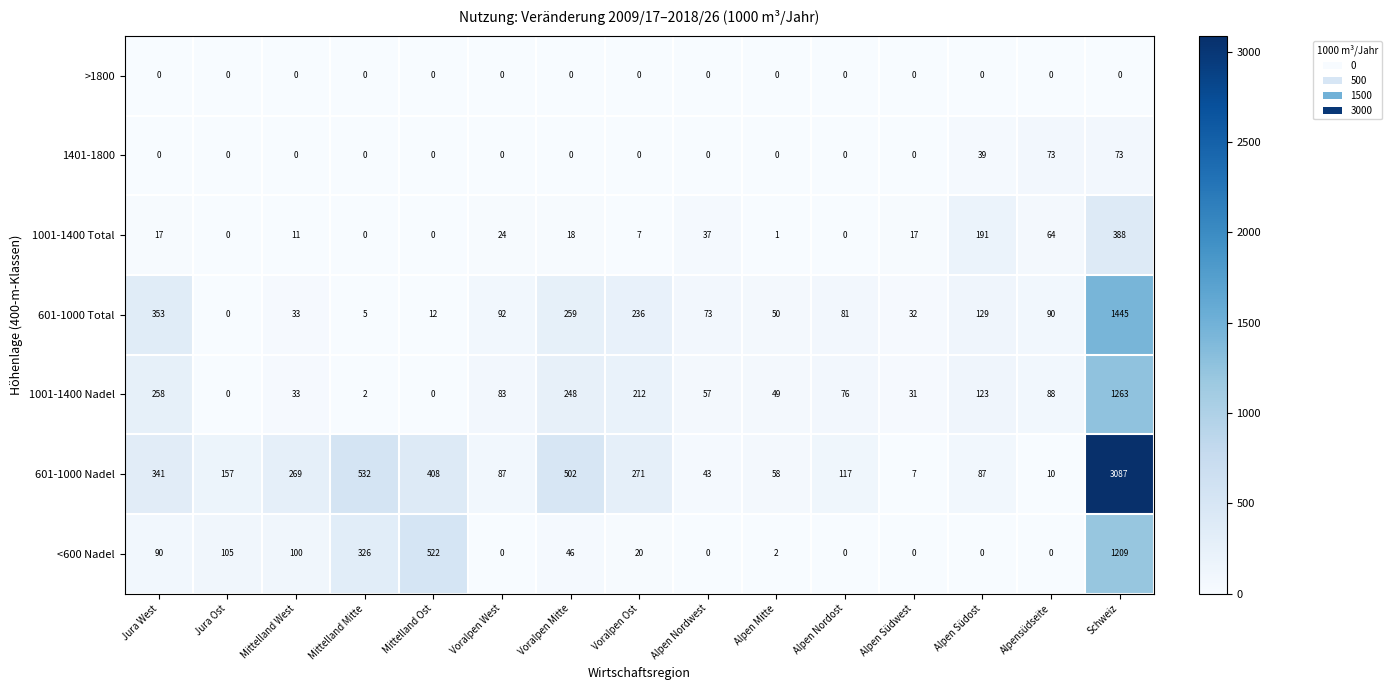

What is the spread (max minus min) of values at Mittelland West?

269